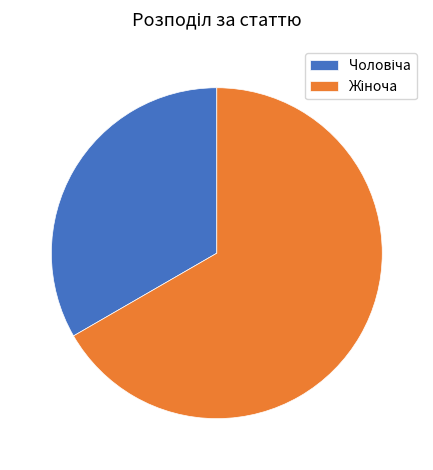

Count the number of slices in the pie.

2